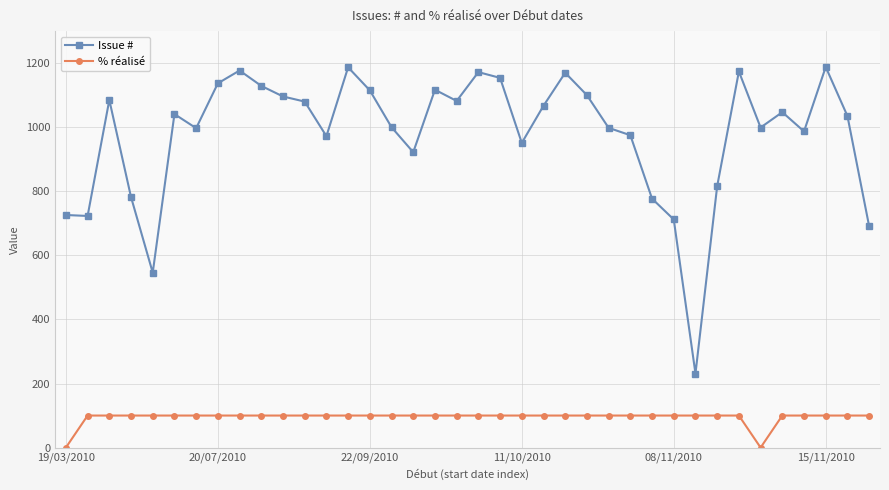

Which series has the widest spread of values?

Issue #